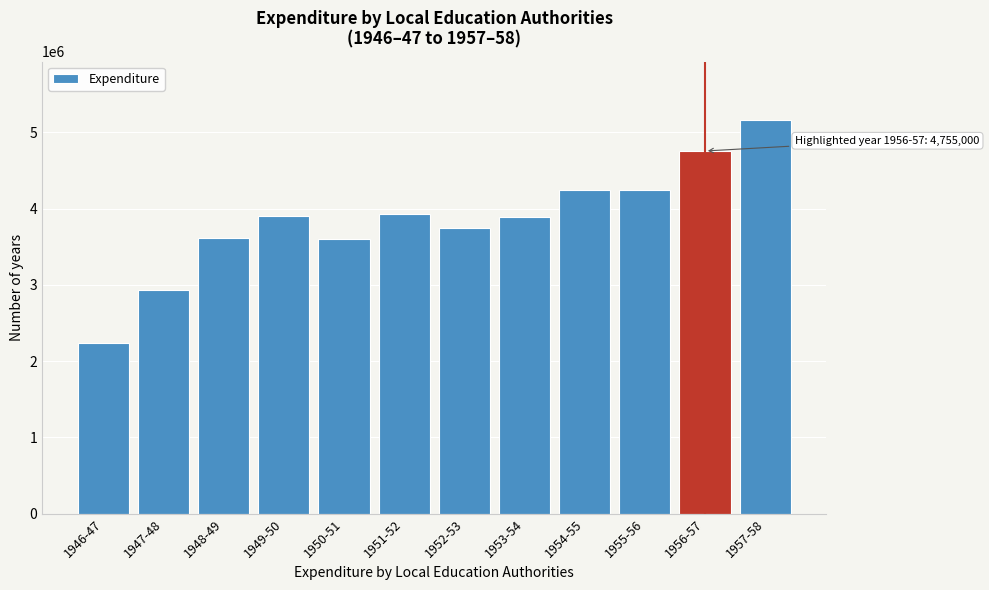

Between 1957-58 and 1948-49, which is larger?

1957-58